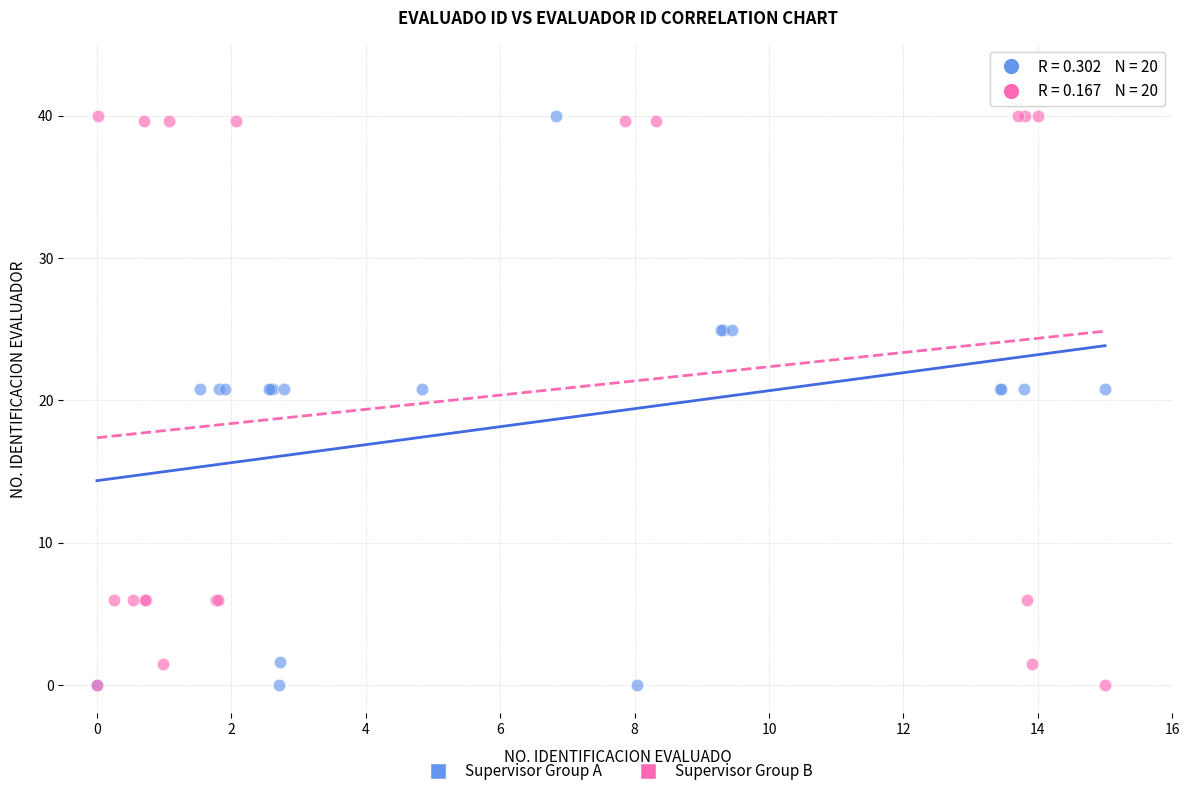

What are all the series names shown in the legend?

Supervisor Group A, Supervisor Group B